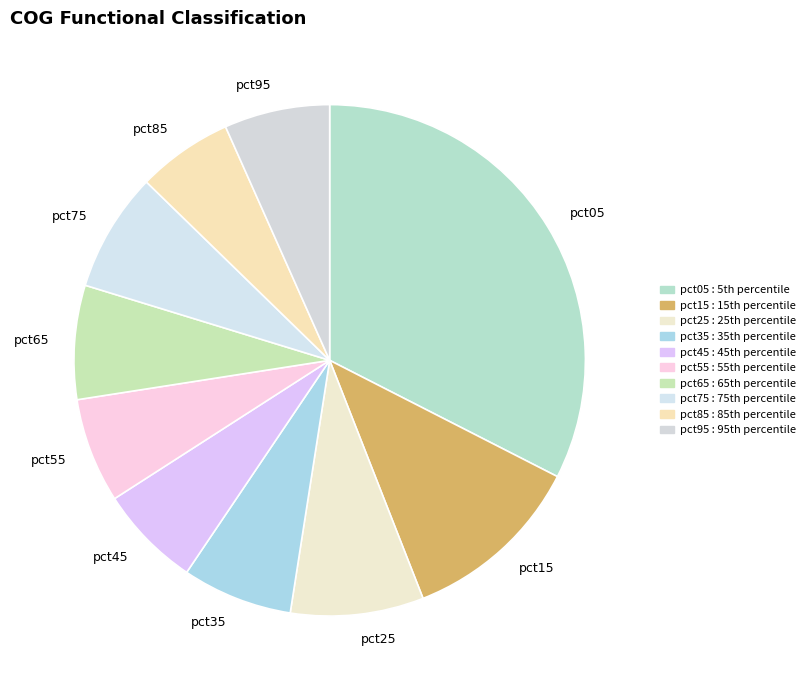

Combined, do pct45 and pct15 account for over 50%?

No